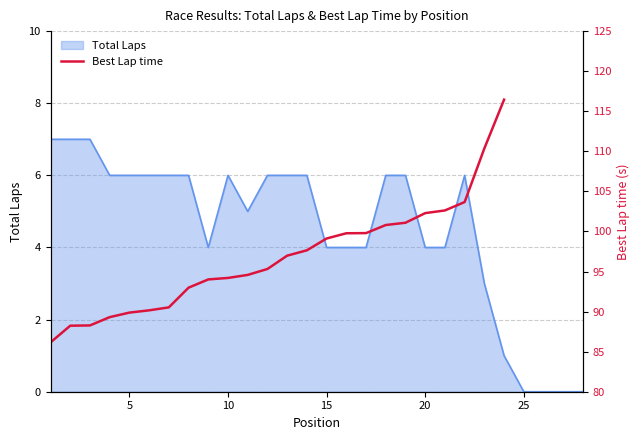

How many values are below 96?

12